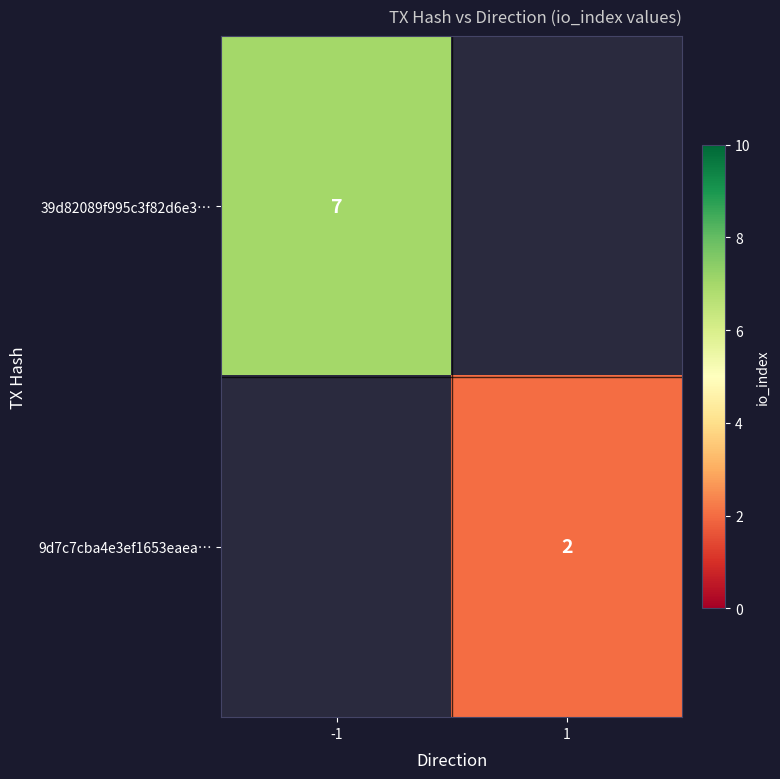

Is the value of 9d7c7cba4e3ef1653eaea… at 1 greater than the value of 39d82089f995c3f82d6e3… at -1?

No